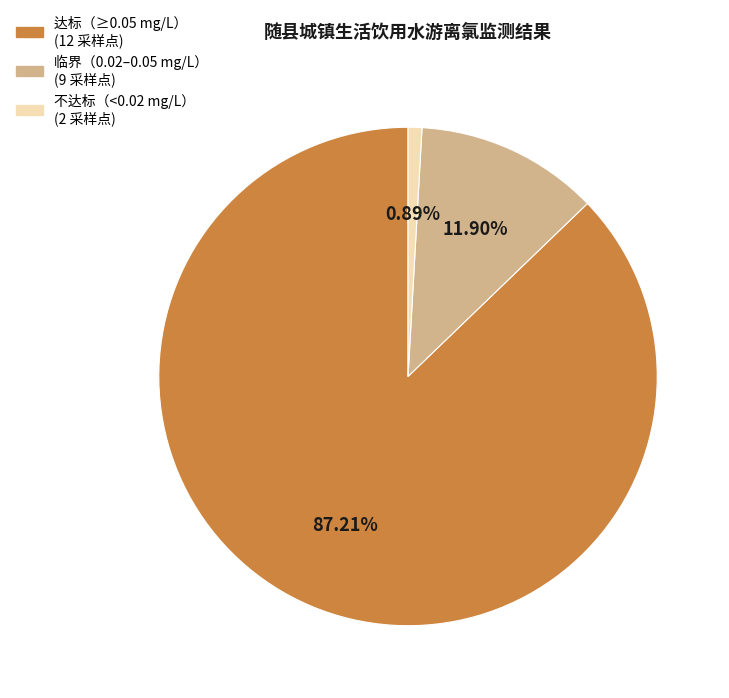

Does any single category account for the majority?

Yes